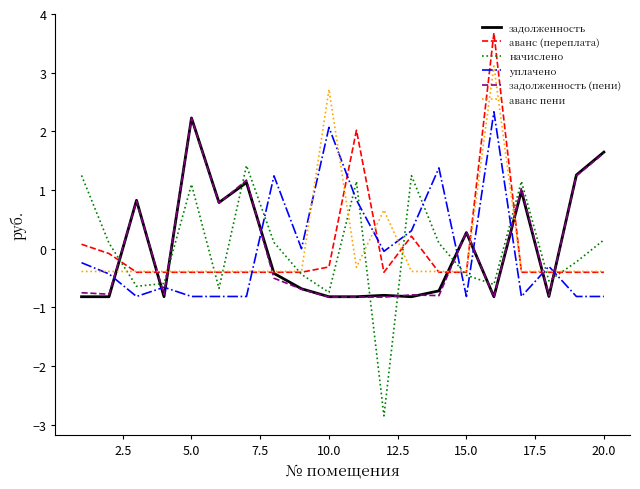

What is the highest value of the аванс пени series?

3.1